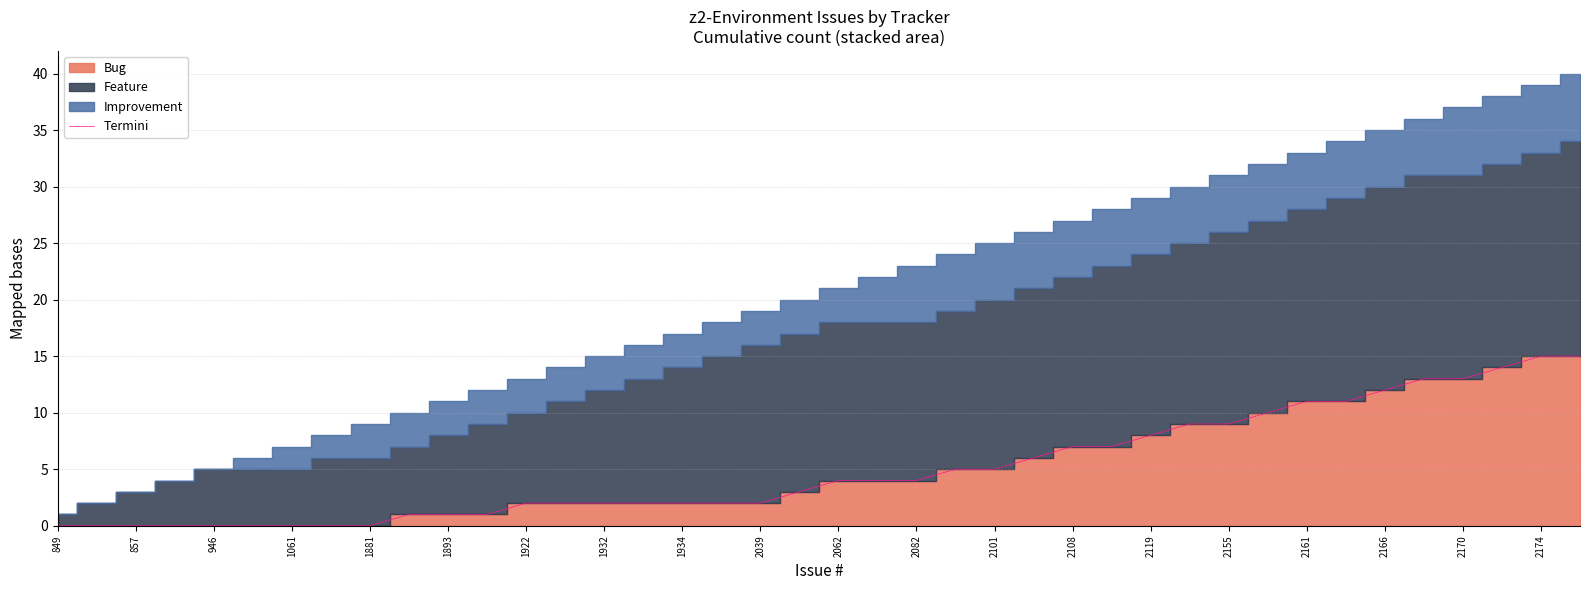

The value of Termini at 2174 is 21. True or false?

False